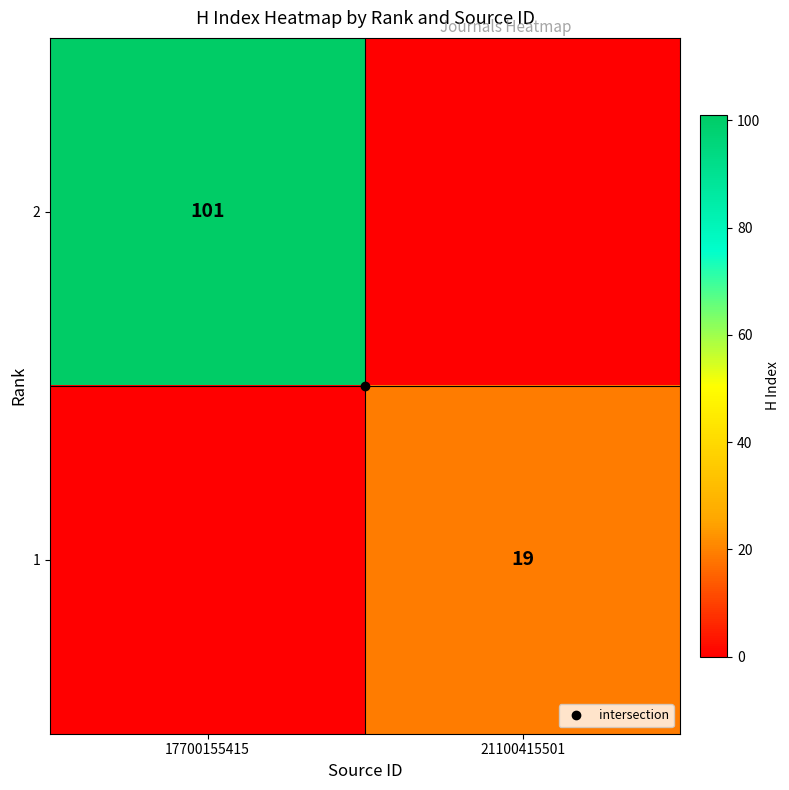

What is the difference between the 1 values at 17700155415 and 21100415501?

19